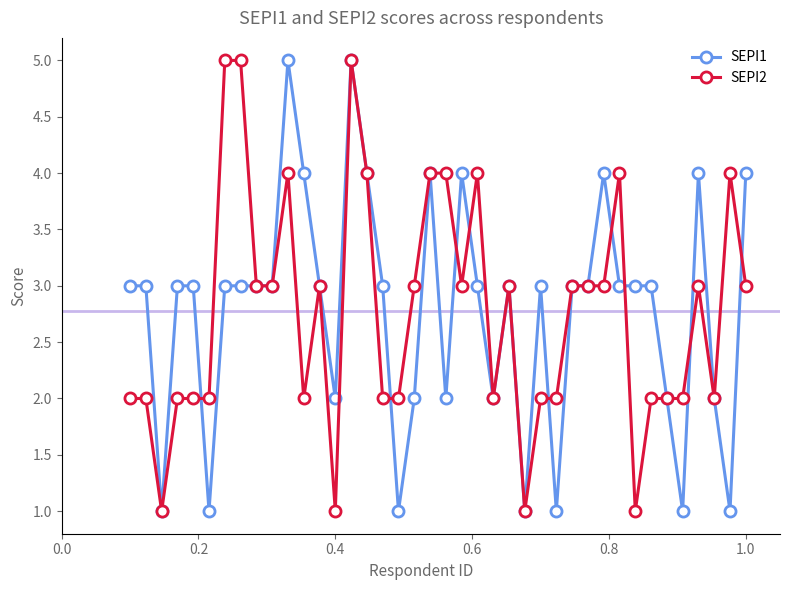

What is the maximum value shown in the chart?

5